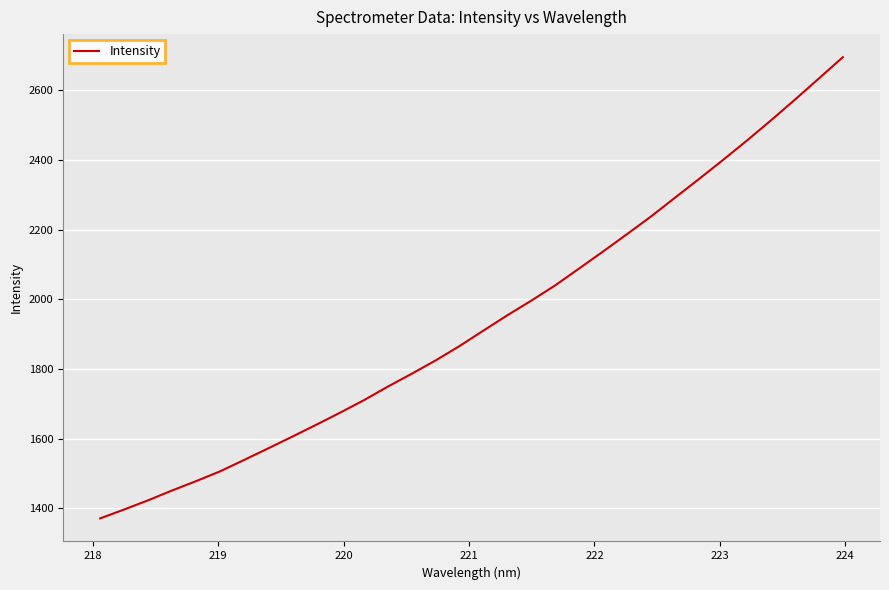

What is the smallest value displayed?

1371.2